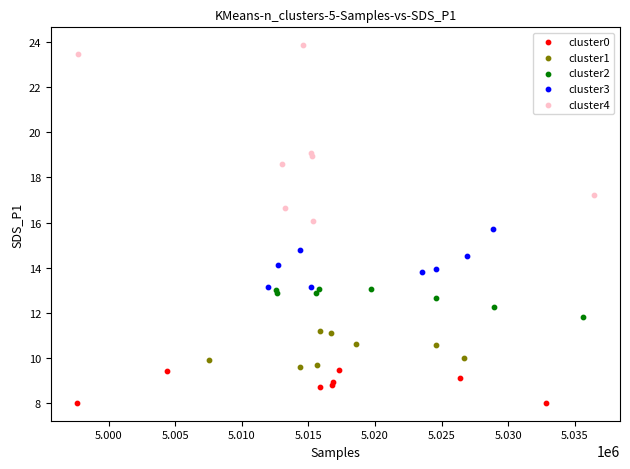

Which series contains the highest Y value?

cluster4